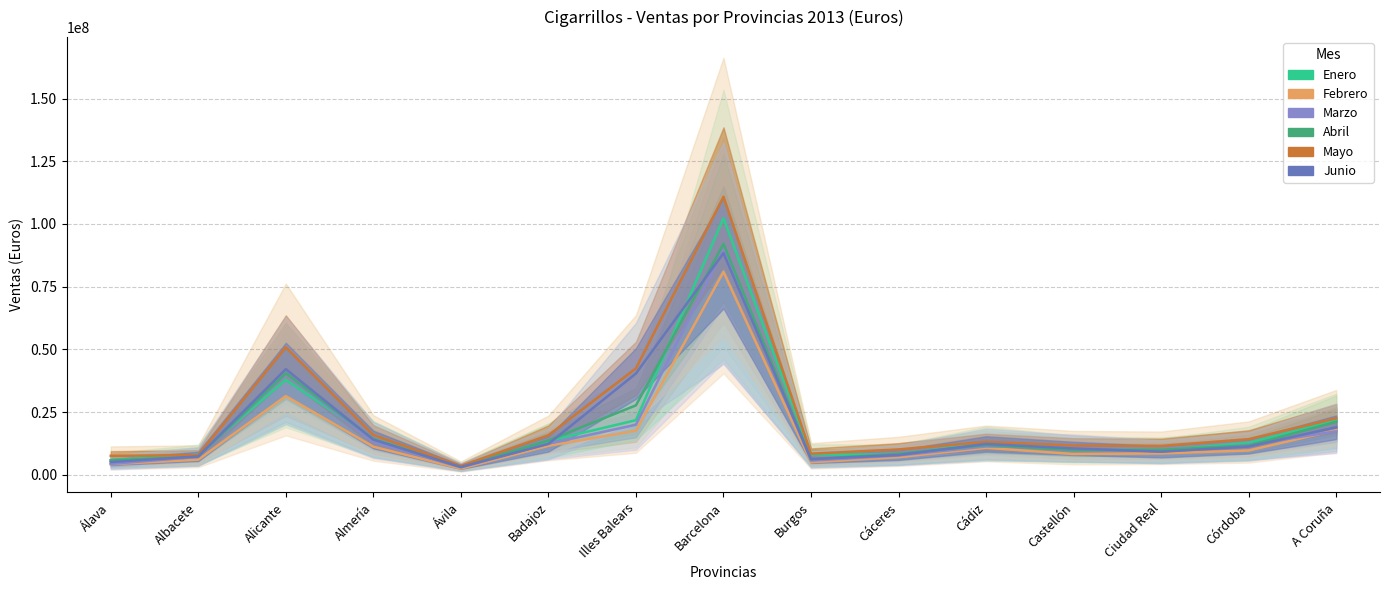

How many lines are shown in the chart?

6